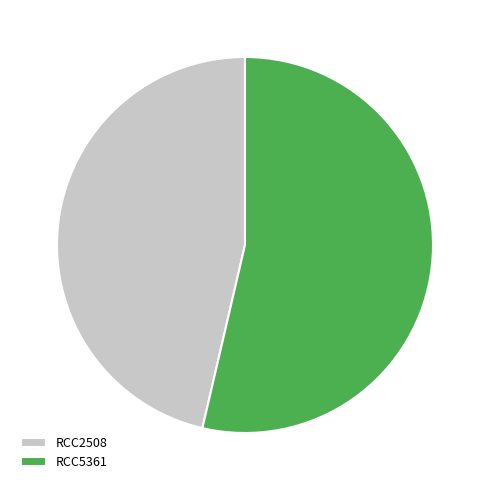

Rank the categories by value from lowest to highest.

RCC2508, RCC5361